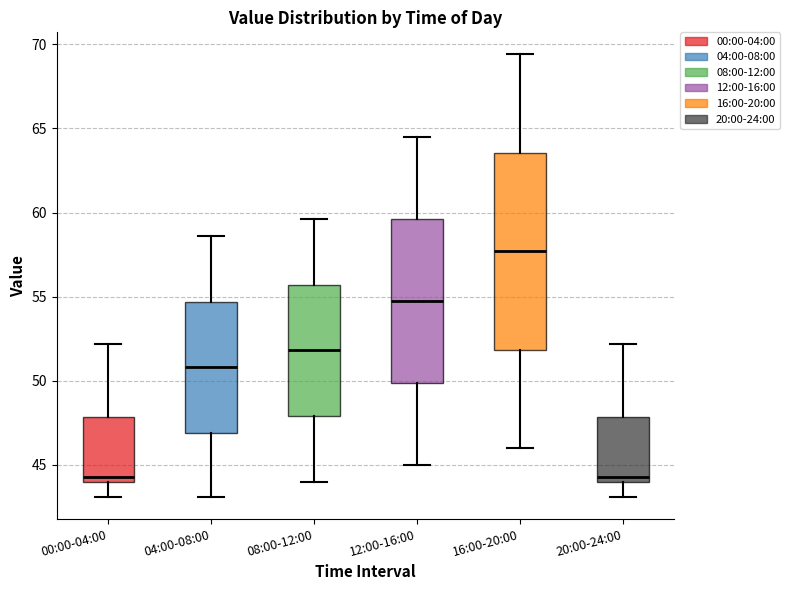

Where does the upper whisker of the box for 04:00-08:00 end on the y-axis? The values are not printed on the chart, so give them approximately, as read against the axis.

58.5